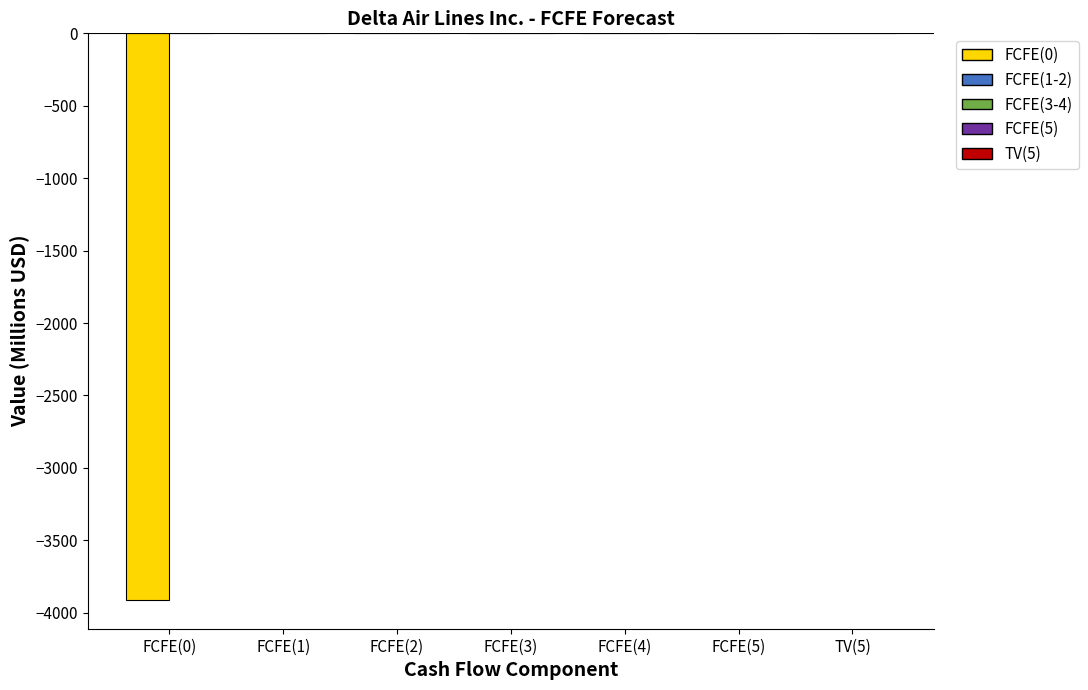

Which has a higher value, FCFE(0) or TV(5)?

TV(5)